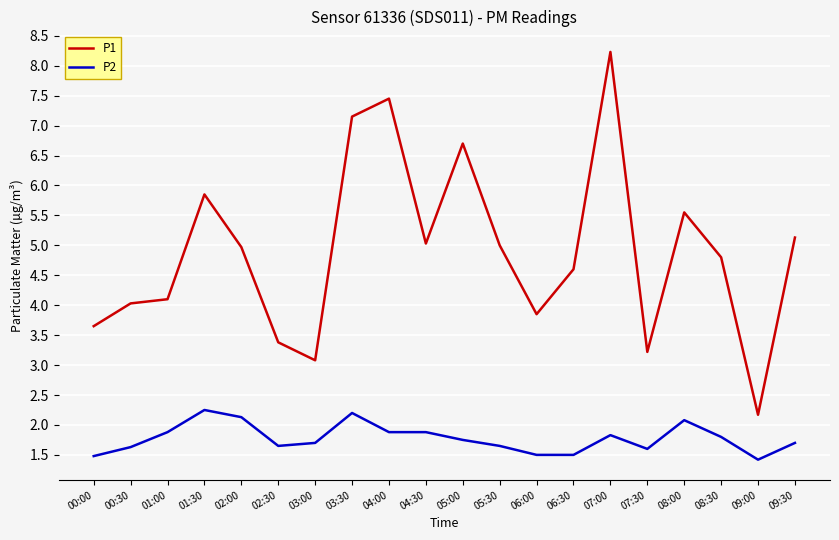

What is the sum of the P2 values at 00:30 and 05:00?

3.4